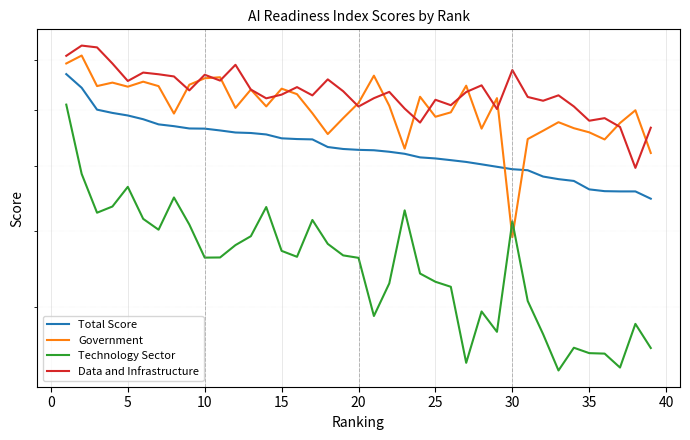

Which series has the largest total across all categories?

Data and Infrastructure